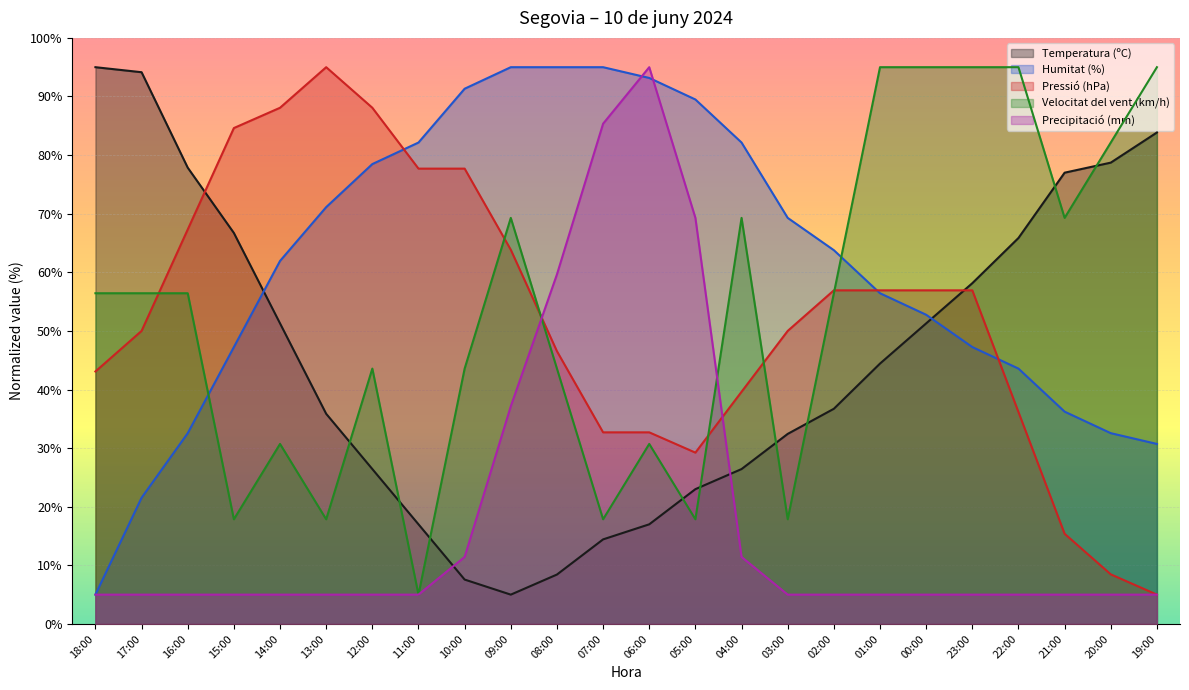

At 02:00, list the series in order from smallest to largest.

Precipitació (mm), Temperatura (ºC), Velocitat del vent (km/h), Pressió (hPa), Humitat (%)